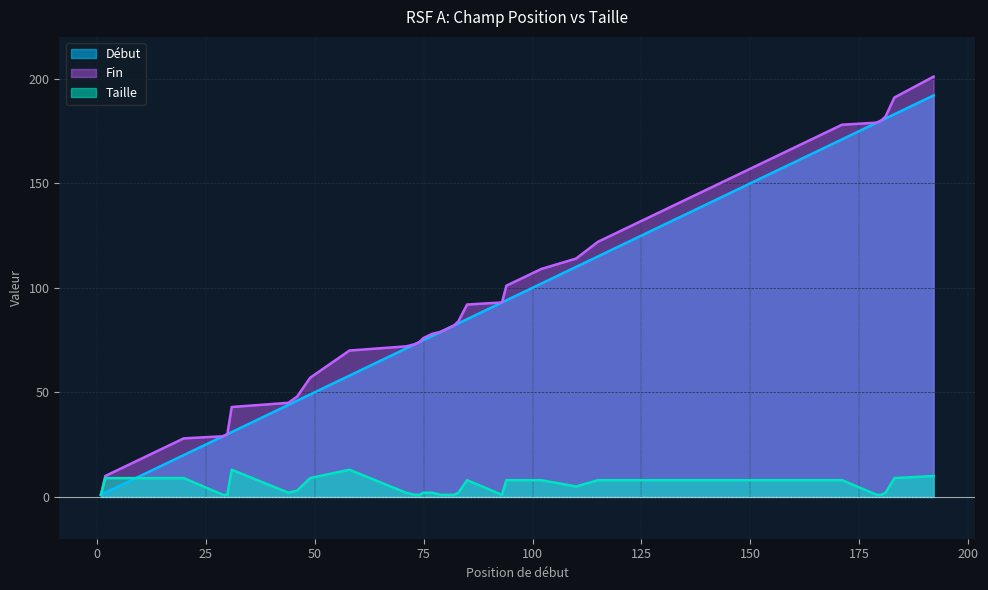

Is it true that Début equals 116 at 81?

False